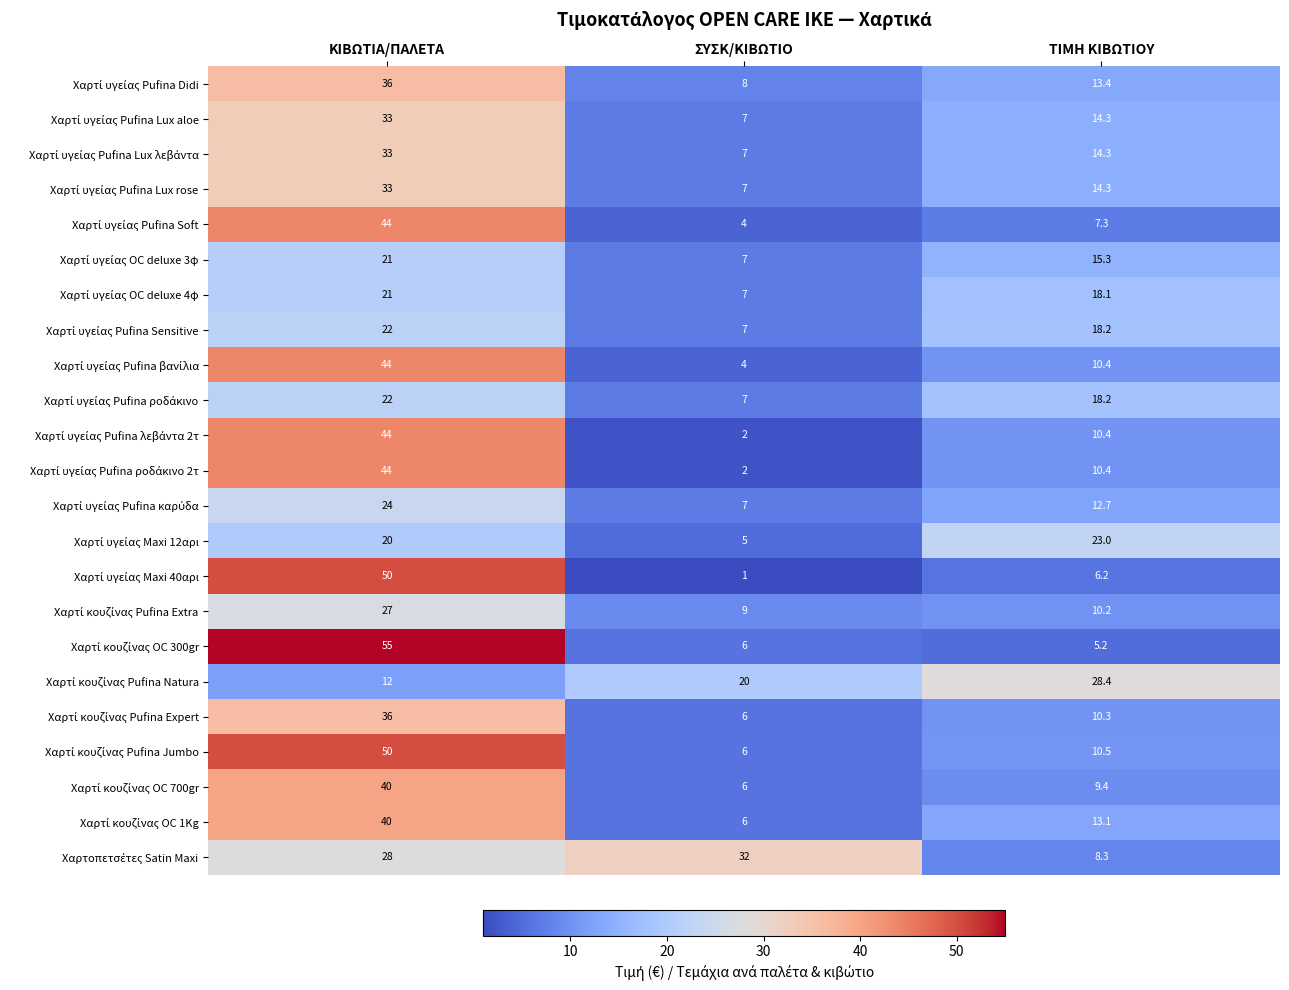

At which category does the chart reach its minimum across all series?

ΣΥΣΚ/ΚΙΒΩΤΙΟ